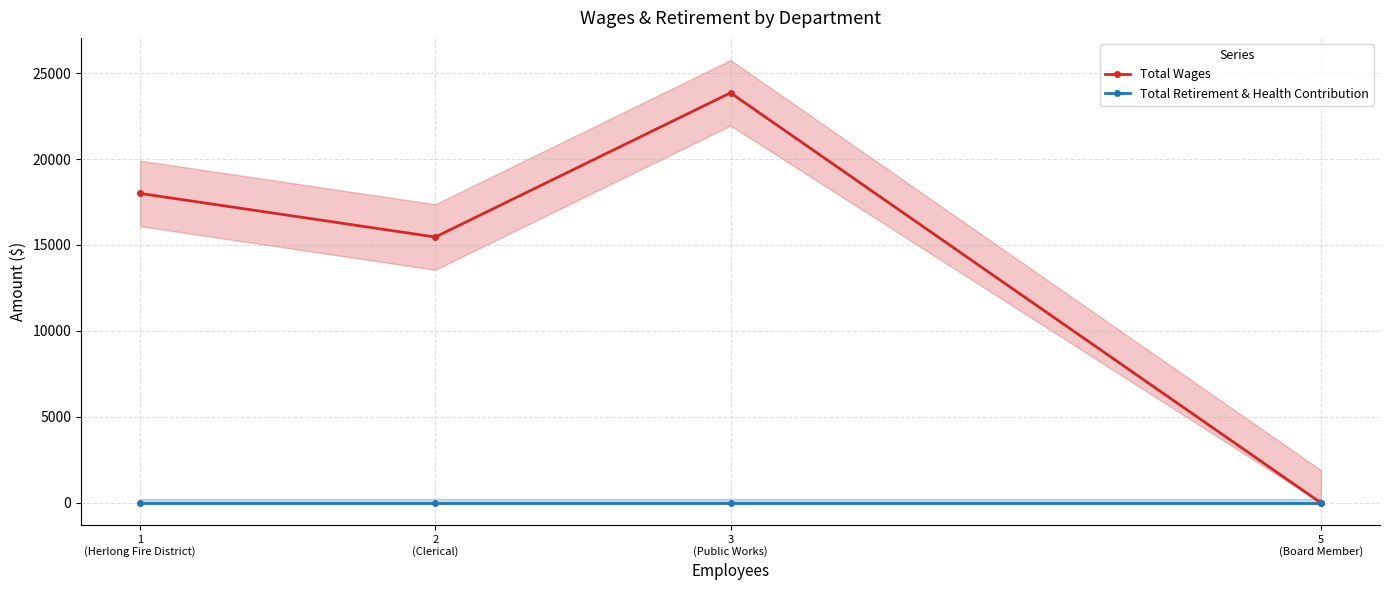

True or false: Total Wages and Total Retirement & Health Contribution intersect in this chart.

False